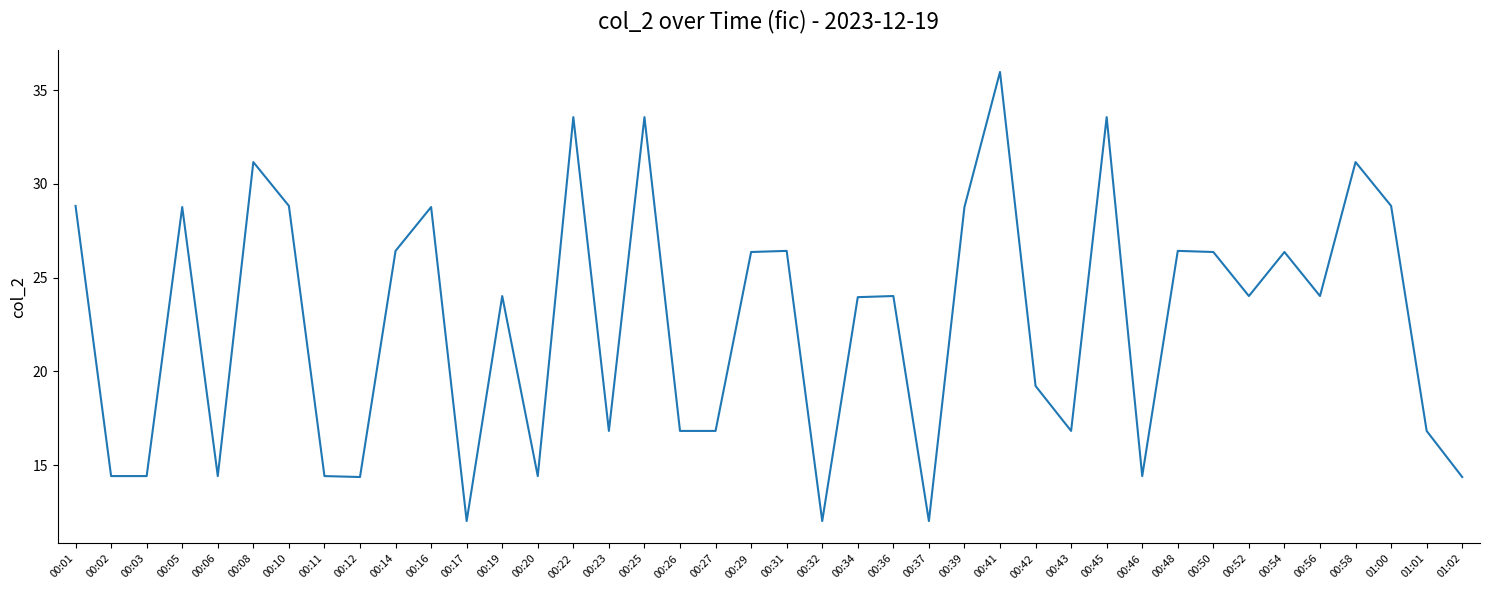

What position from the right is 00:46?

10